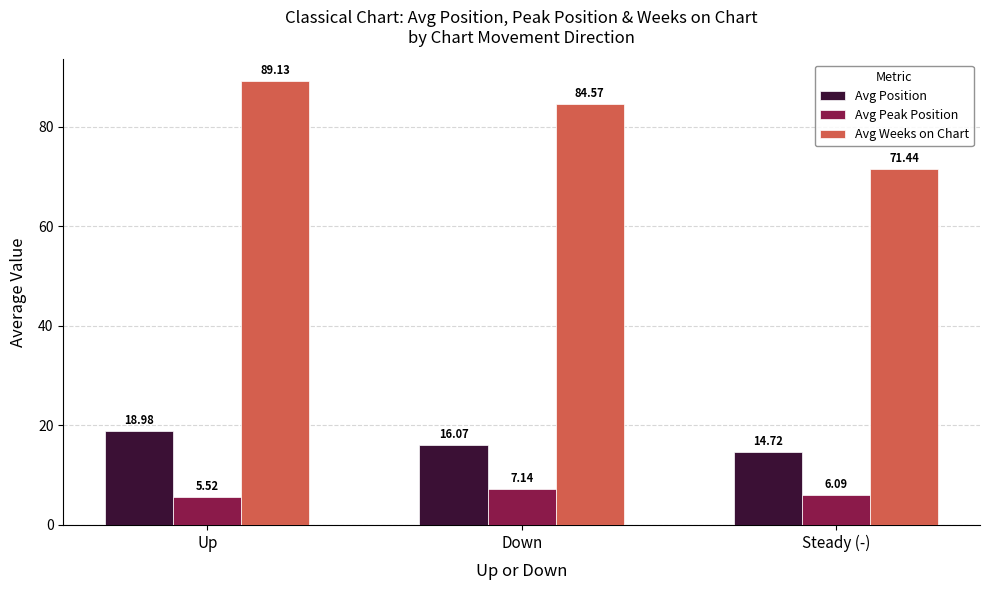

What is the label of the 2nd bar from the right?

Down